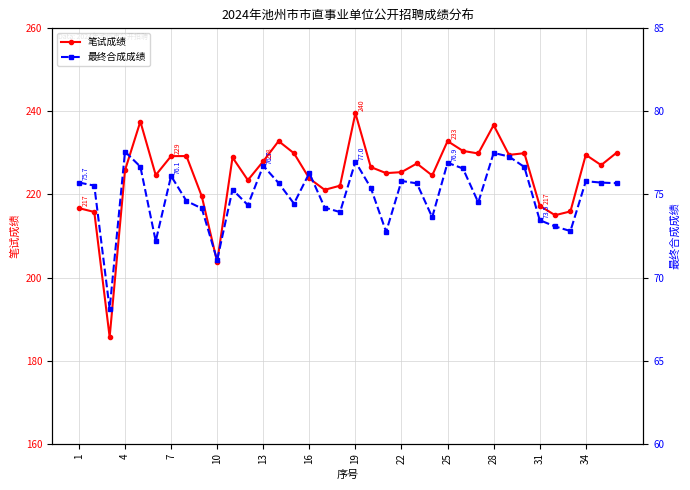

At which label does 笔试成绩 reach its peak?

19